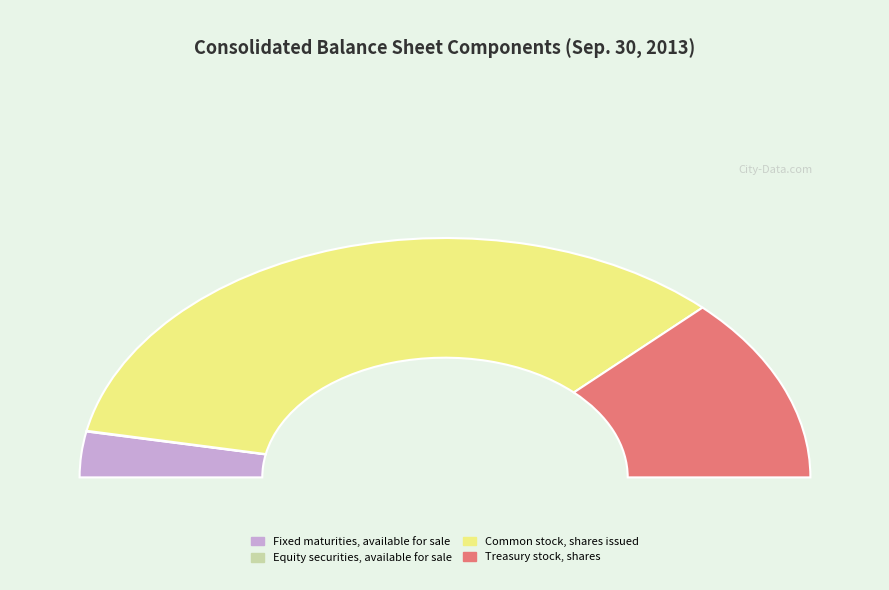

Which category has the smallest portion of the pie?

Equity securities, available for sale